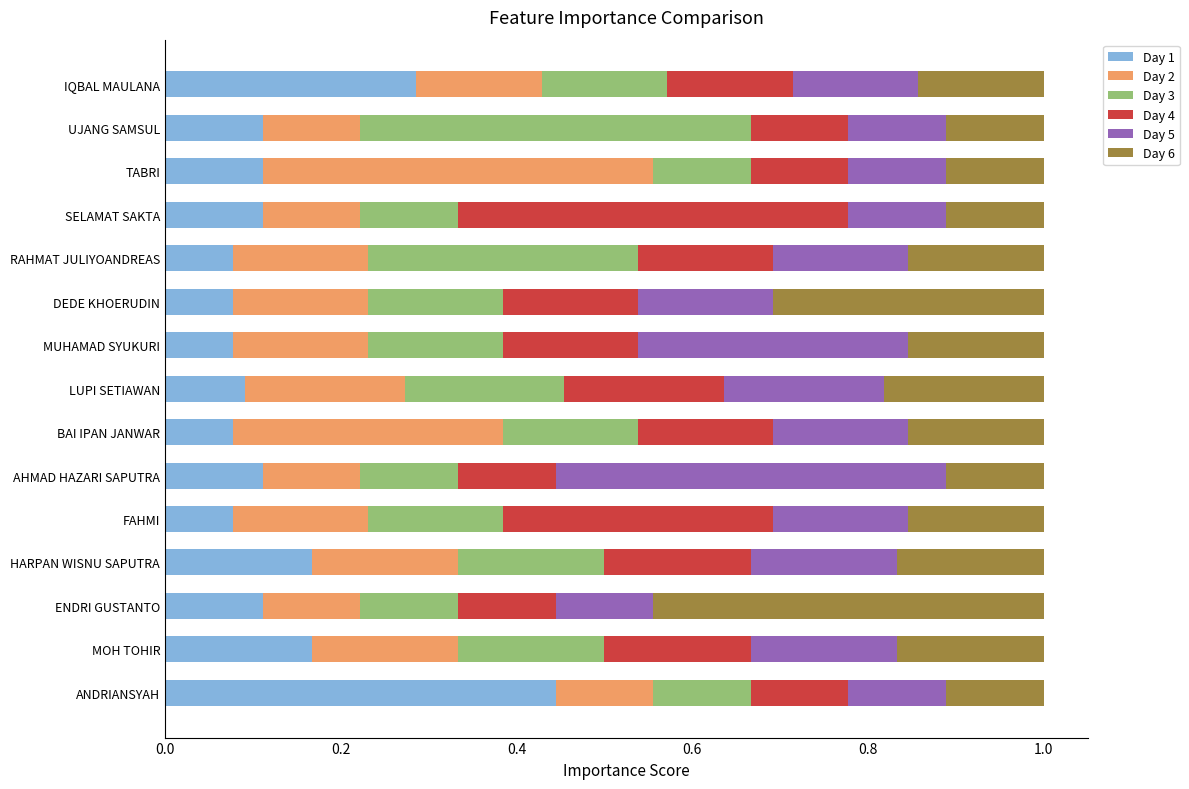

What is the sum of all Day 1 values?

2.1